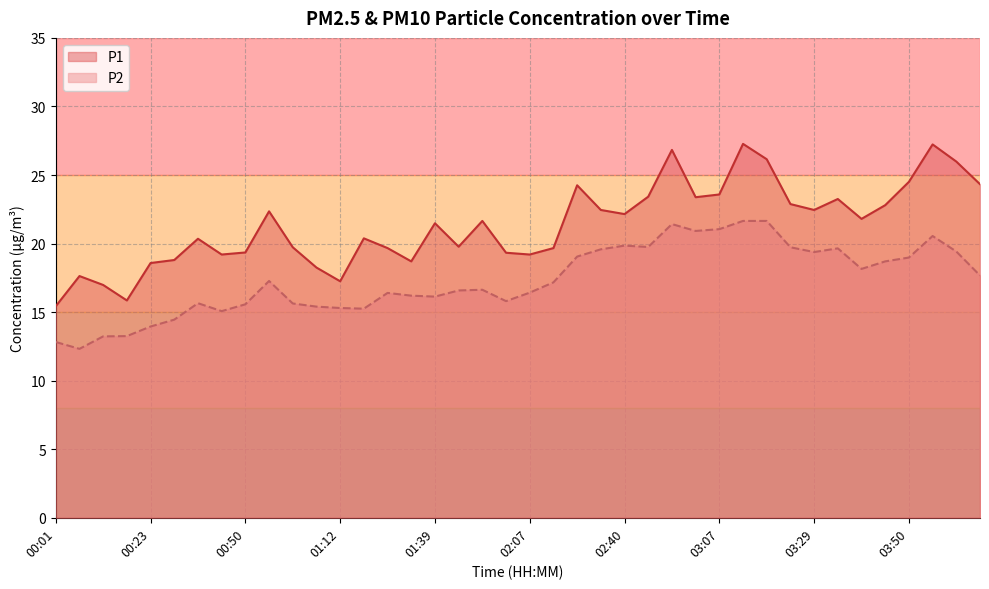

Does the chart have visible grid lines?

Yes